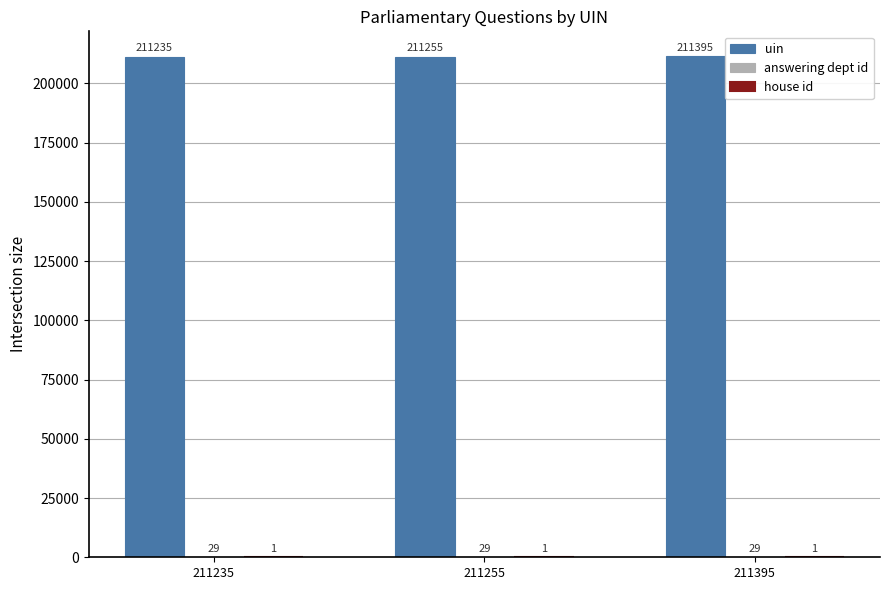

Which series changed the most between 211235 and 211395?

uin